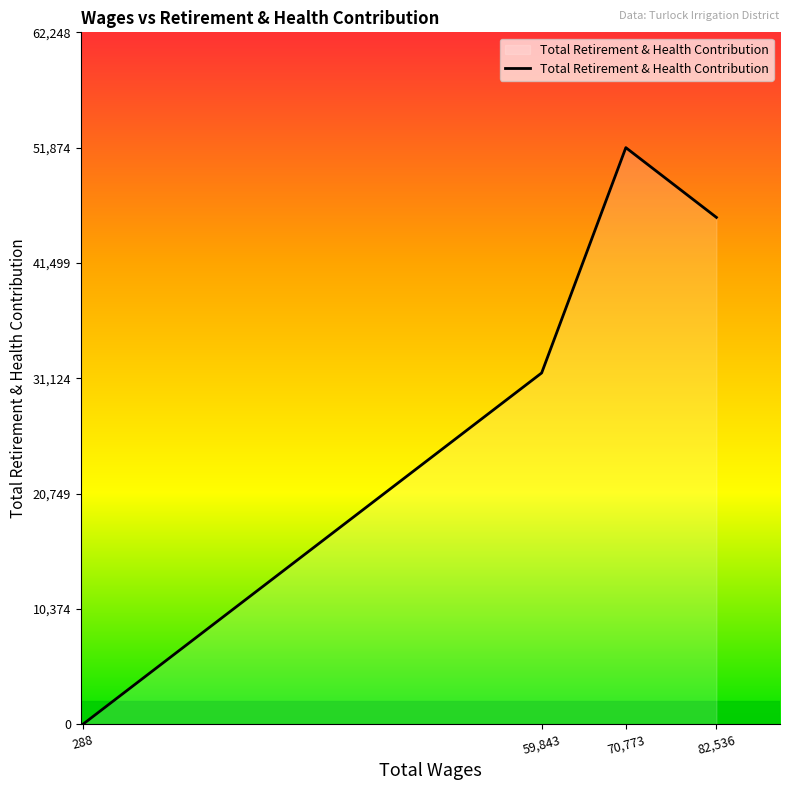

Is it true that the value at 70,773 is 51874?

True